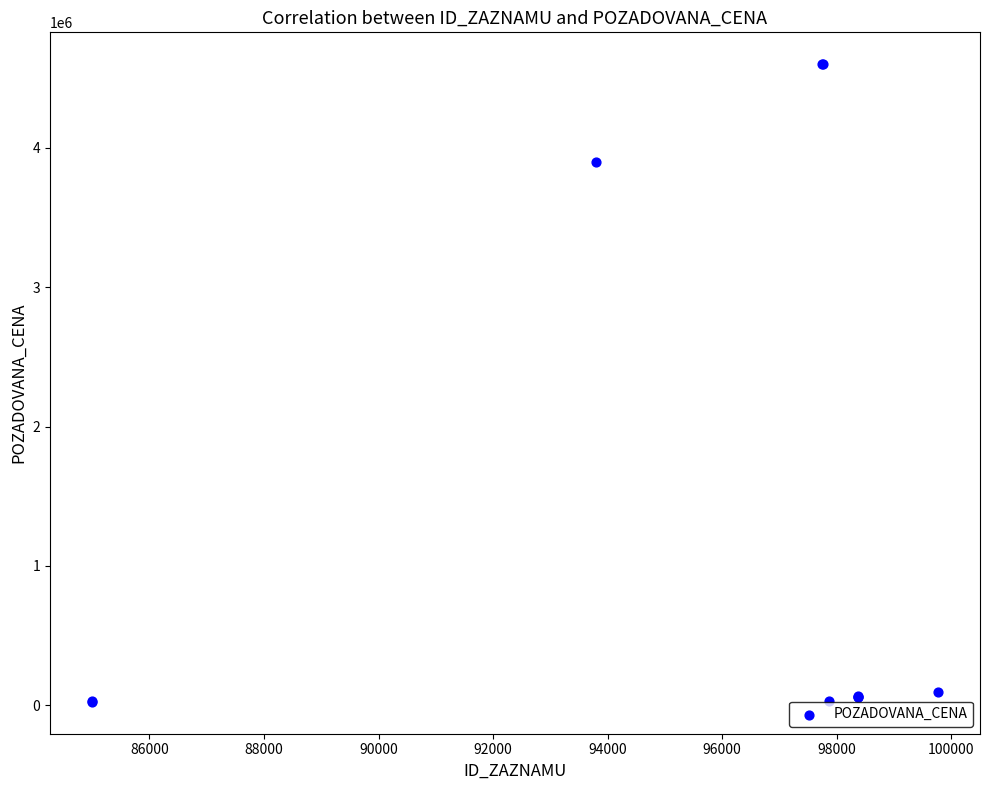

What Y value in the scatter plot is closest to 2312100?

3900000